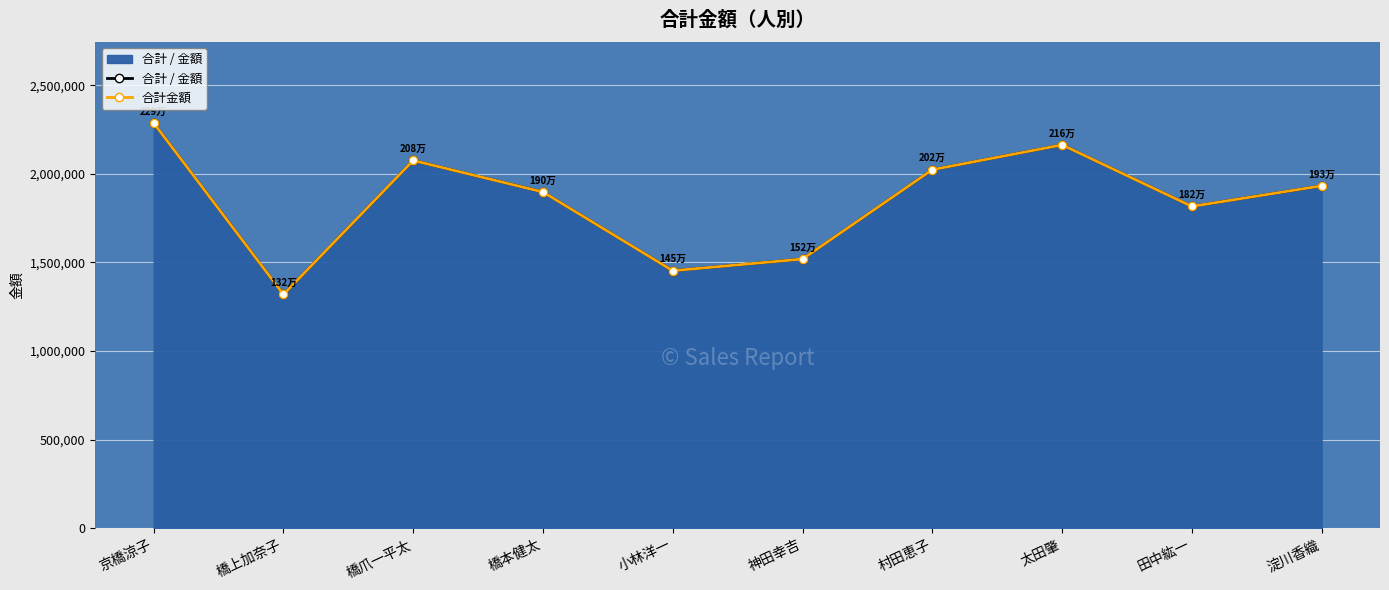

Rank the series by their maximum value, from highest to lowest.

合計 / 金額, 合計金額